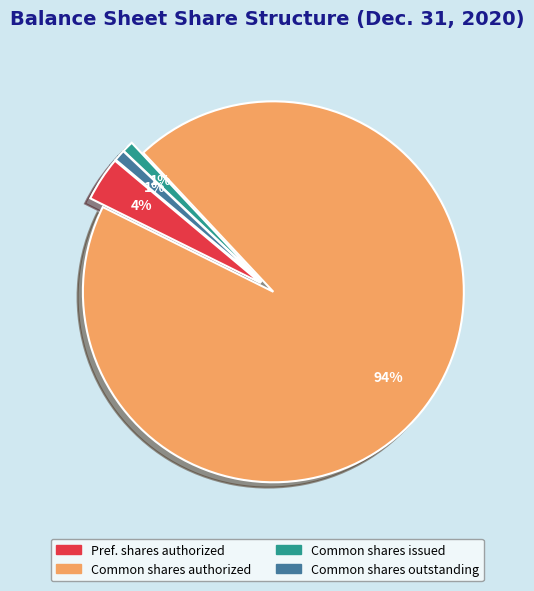

To the nearest percent, what is the average slice percentage?

25%